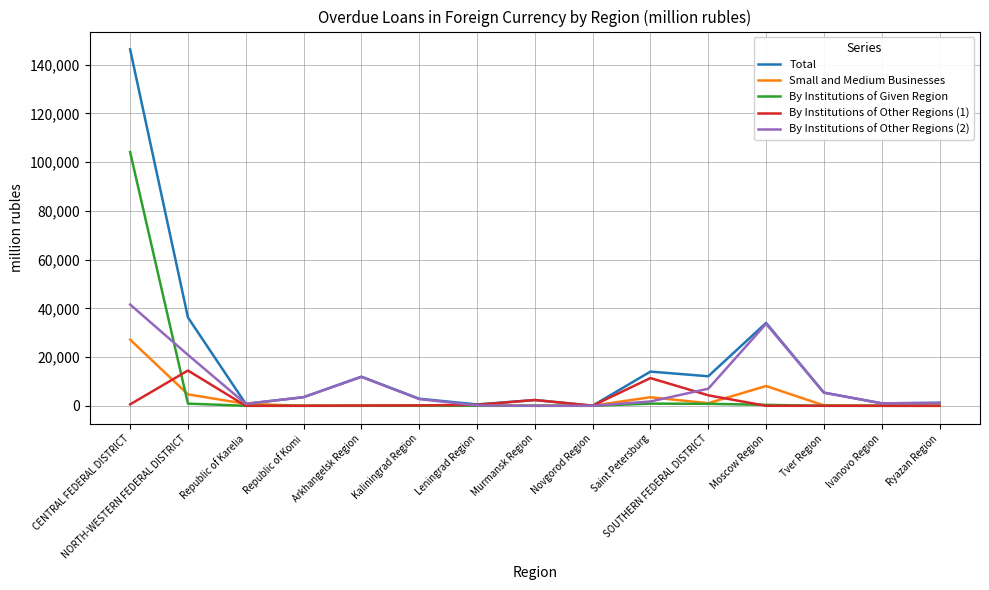

Does the chart display data point markers on the line(s)?

No